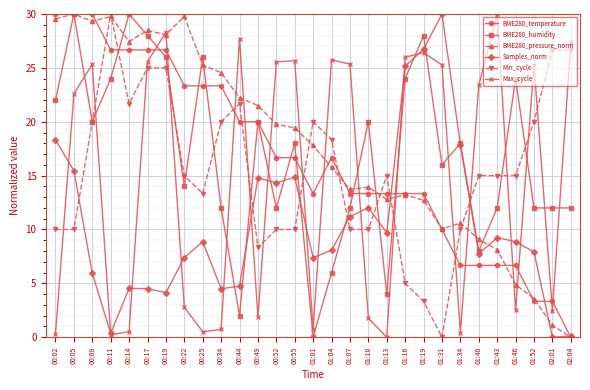

The value of Max_cycle at 01:46 is 4.0. True or false?

False